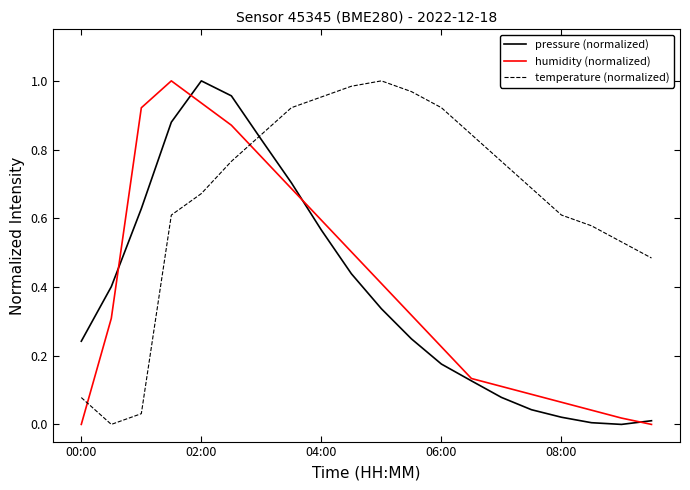

Which series has the largest total across all categories?

temperature (normalized)